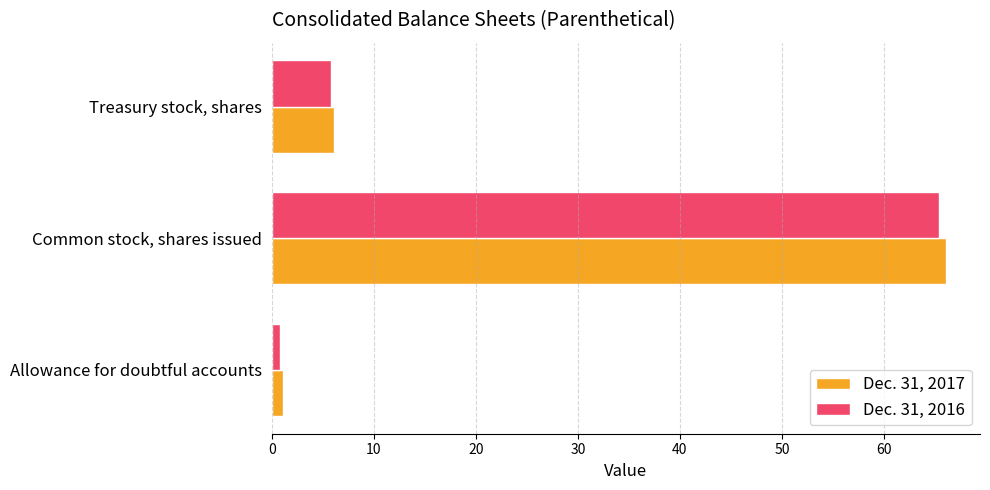

What is the average value of the Dec. 31, 2016 series?

24.0